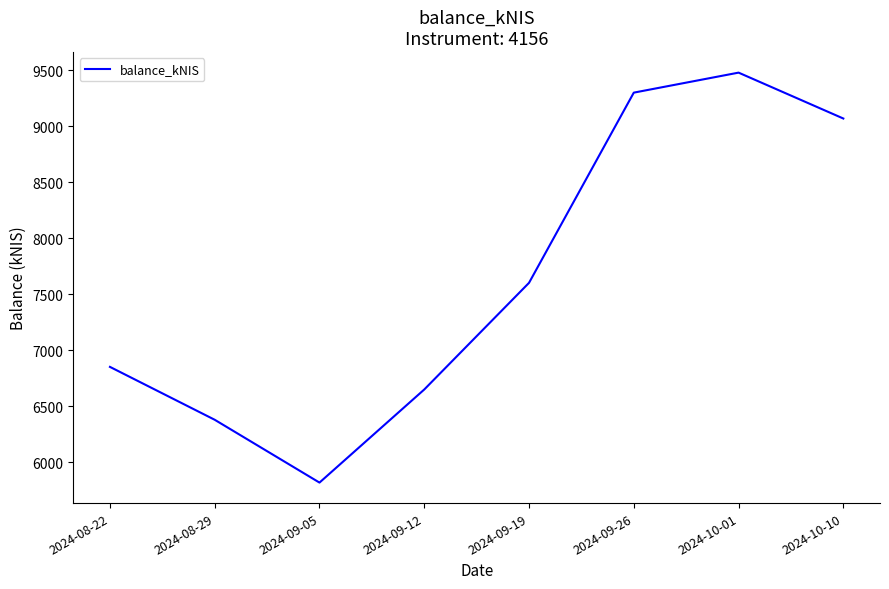

What position from the right is 2024-08-22?

8